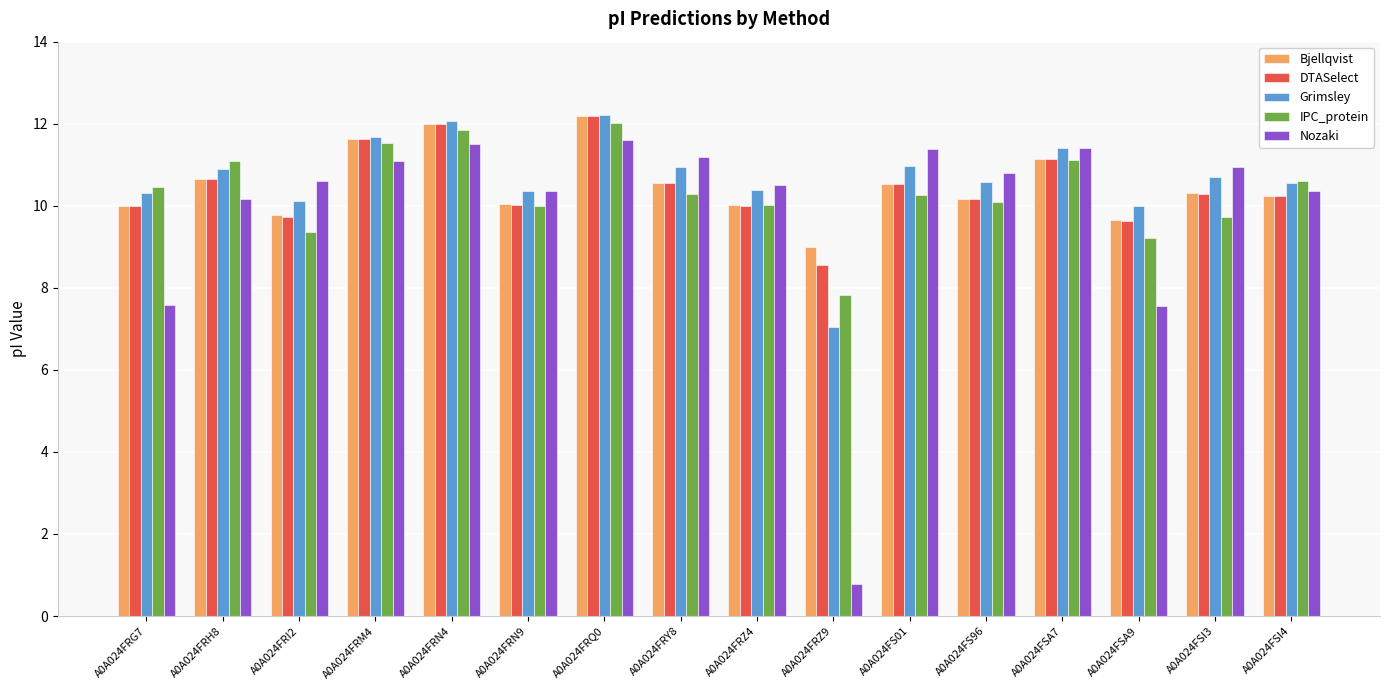

What is the sum of all Bjellqvist values?

167.9